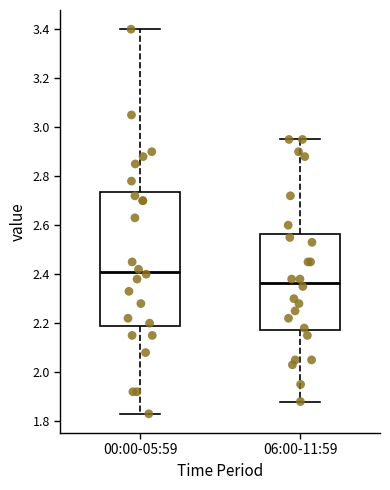

Where is the lower edge of the box for 06:00-11:59 on the y-axis? The values are not printed on the chart, so give them approximately, as read against the axis.

2.18